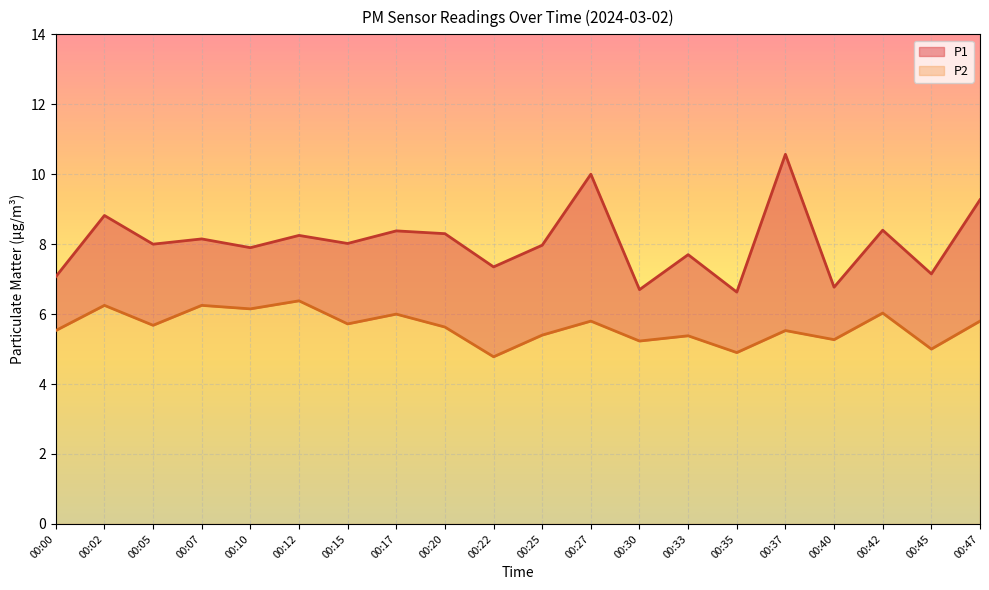

What is the minimum value for P2?

4.8